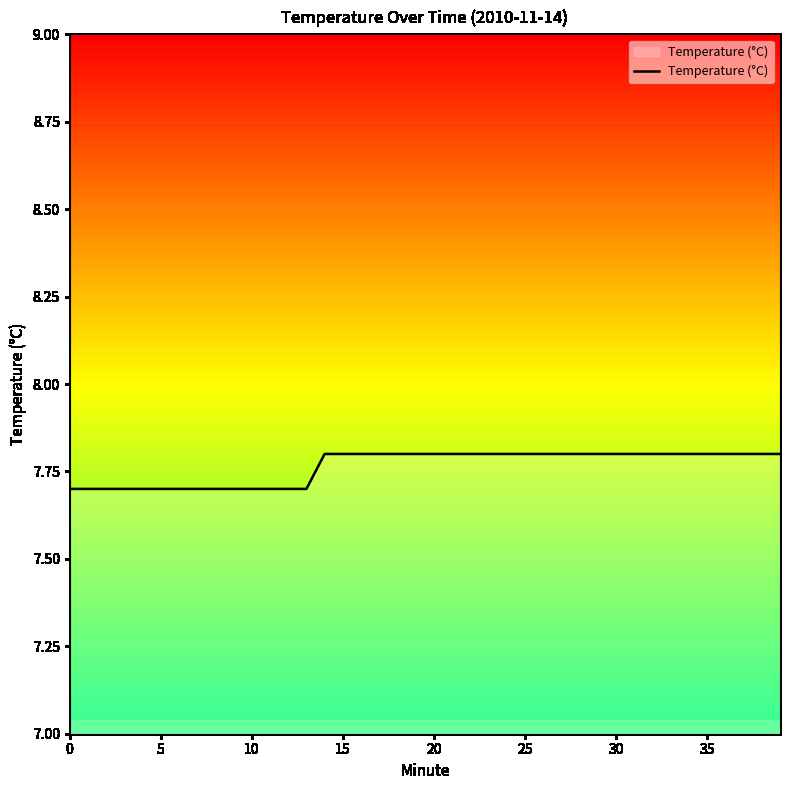

The chart shows a value of 4.8 at 18. True or false?

False